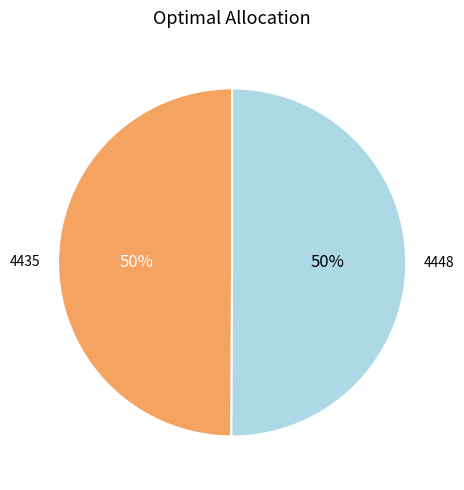

Do 4448 and 4435 together represent more than half of the pie?

Yes